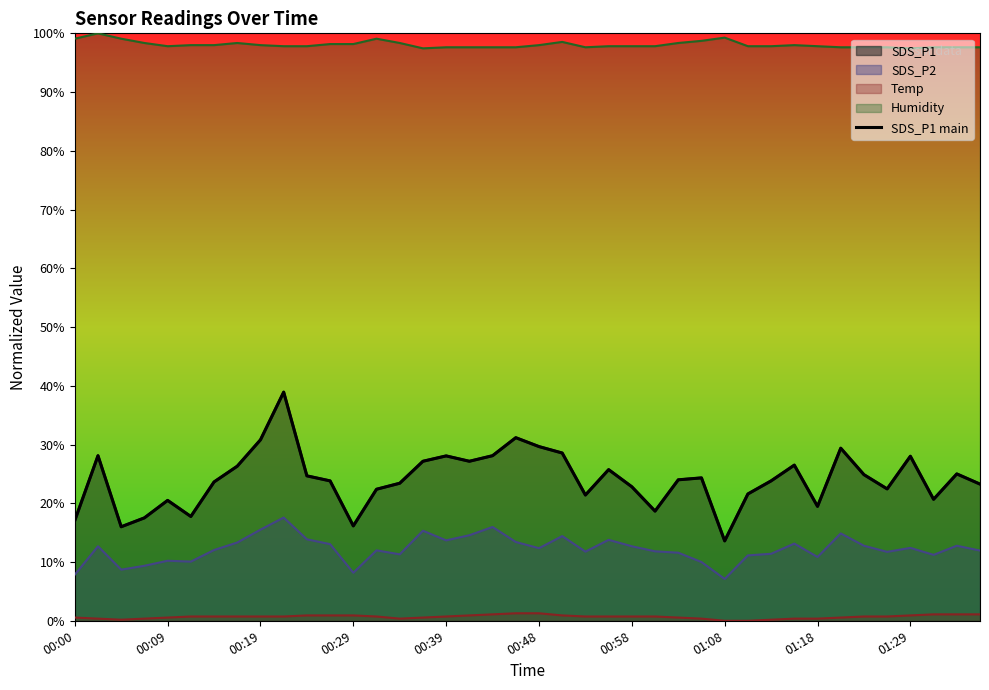

Is it true that the value at 34 is 24.9?

True